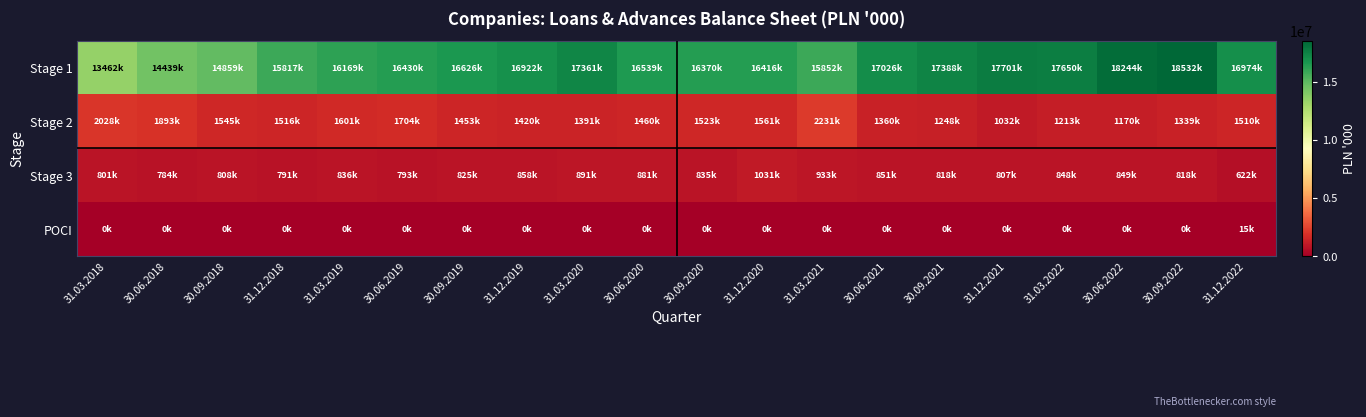

Reading left to right, extract all data points from this chart.

Stage 1: 31.03.2018=13462398	30.06.2018=14438792	30.09.2018=14858781	31.12.2018=15816645	31.03.2019=16169108	30.06.2019=16430318	30.09.2019=16625642	31.12.2019=16922072	31.03.2020=17361087	30.06.2020=16538949	30.09.2020=16369837	31.12.2020=16415941	31.03.2021=15852308	30.06.2021=17026279	30.09.2021=17387751	31.12.2021=17700784	31.03.2022=17650188	30.06.2022=18243744	30.09.2022=18532438	31.12.2022=16974090
Stage 2: 31.03.2018=2027941	30.06.2018=1893411	30.09.2018=1545422	31.12.2018=1515844	31.03.2019=1601457	30.06.2019=1703716	30.09.2019=1452733	31.12.2019=1420472	31.03.2020=1390960	30.06.2020=1460442	30.09.2020=1523044	31.12.2020=1561334	31.03.2021=2231235	30.06.2021=1359779	30.09.2021=1247629	31.12.2021=1032373	31.03.2022=1212763	30.06.2022=1169665	30.09.2022=1339304	31.12.2022=1509665
Stage 3: 31.03.2018=800598	30.06.2018=784046	30.09.2018=807587	31.12.2018=791348	31.03.2019=836316	30.06.2019=793164	30.09.2019=825435	31.12.2019=858434	31.03.2020=890773	30.06.2020=881052	30.09.2020=834908	31.12.2020=1031288	31.03.2021=932925	30.06.2021=850674	30.09.2021=818186	31.12.2021=806708	31.03.2022=847961	30.06.2022=848947	30.09.2022=818444	31.12.2022=622466
POCI: 31.03.2018=0	30.06.2018=0	30.09.2018=0	31.12.2018=139	31.03.2019=101	30.06.2019=101	30.09.2019=101	31.12.2019=101	31.03.2020=101	30.06.2020=101	30.09.2020=101	31.12.2020=59	31.03.2021=59	30.06.2021=59	30.09.2021=59	31.12.2021=59	31.03.2022=58	30.06.2022=58	30.09.2022=58	31.12.2022=15216